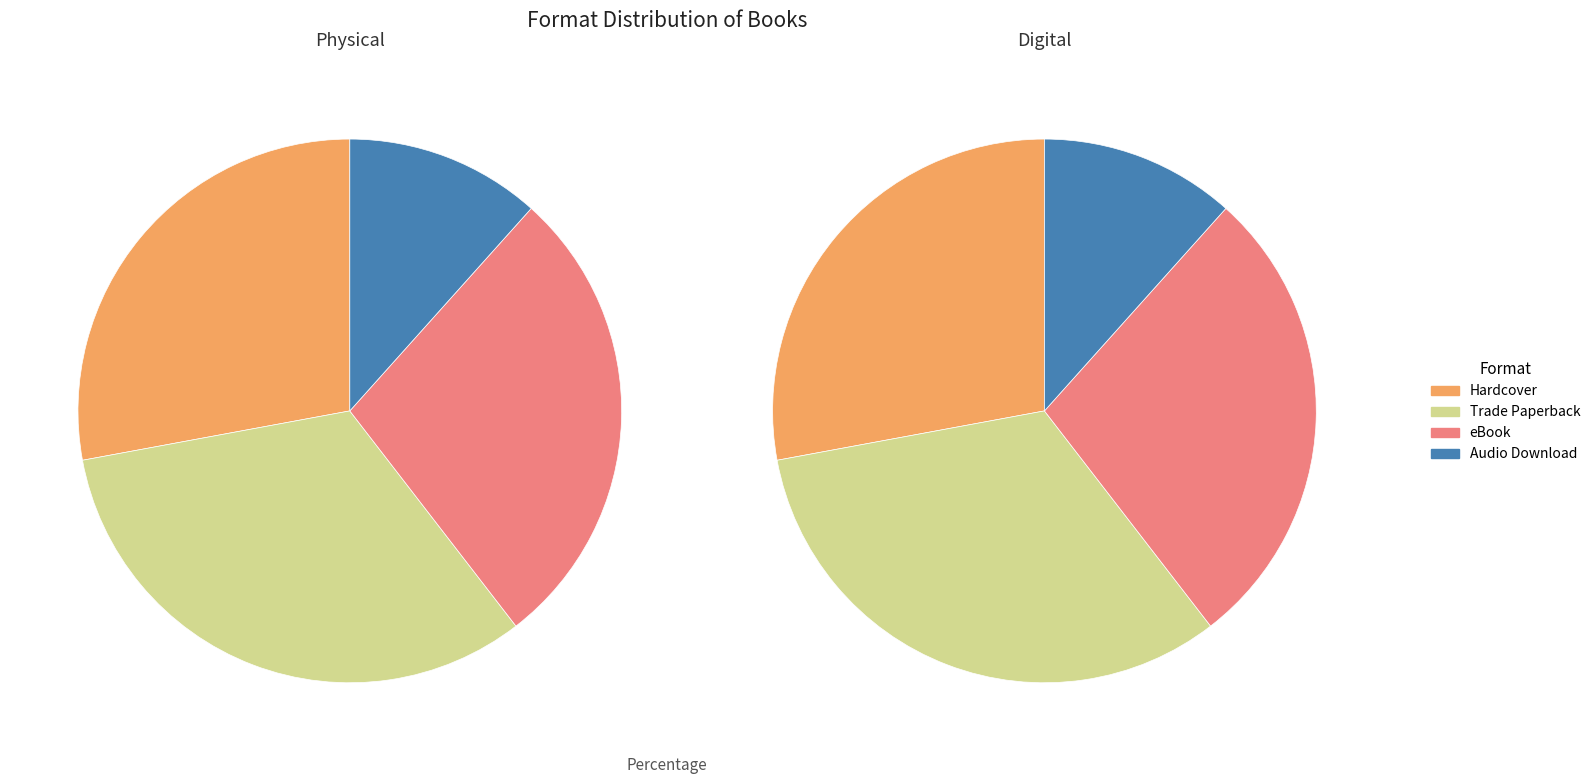

Is it true that Audio Download is 12% of the pie?

True